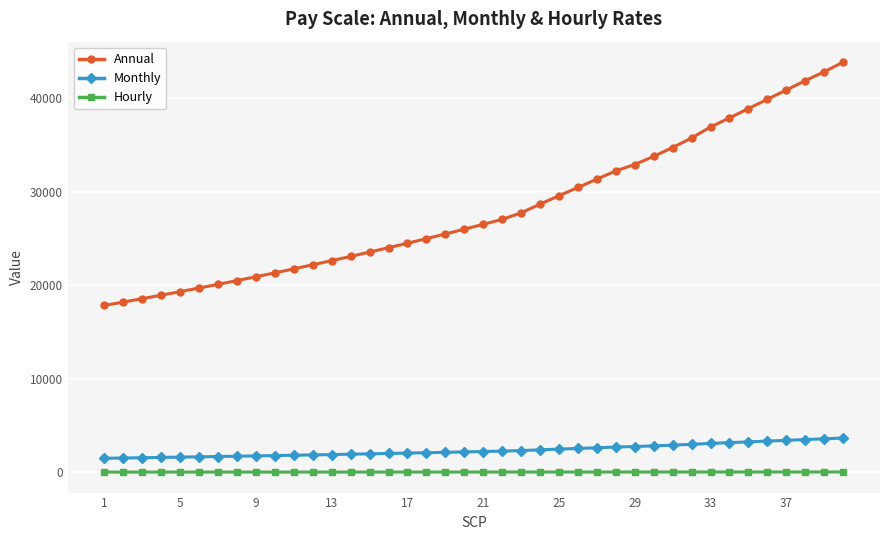

What is the average value of the Annual series?

28181.2